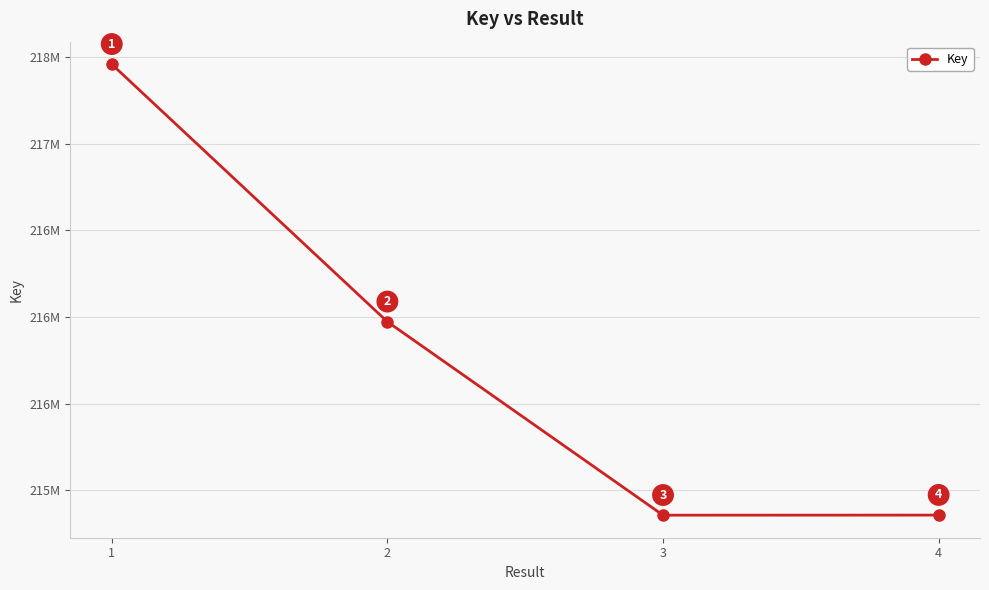

What is the ratio of the value at 2 to the value at 3?

1.0